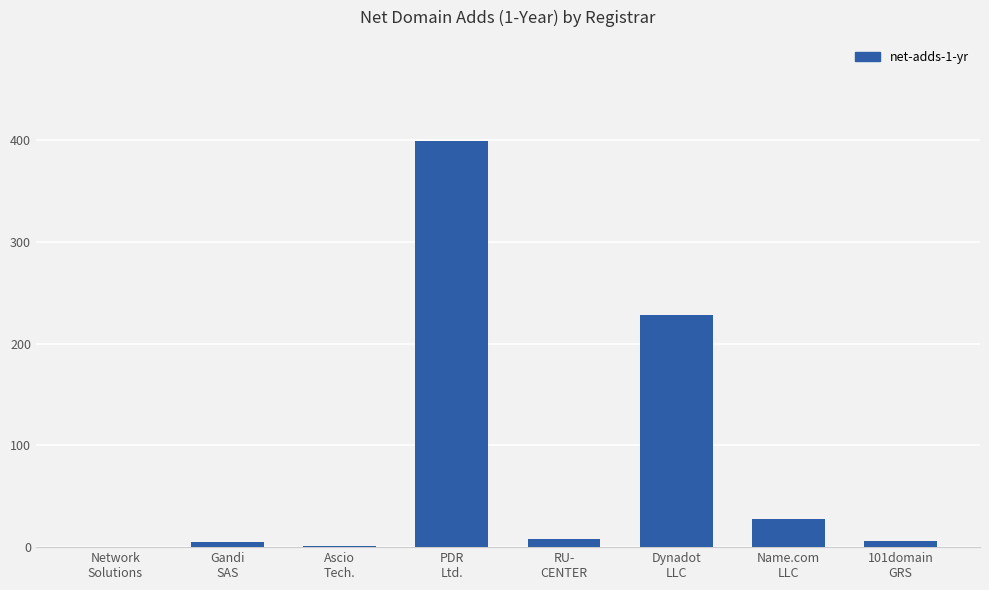

True or false: the data shows 5 at Gandi
SAS.

True